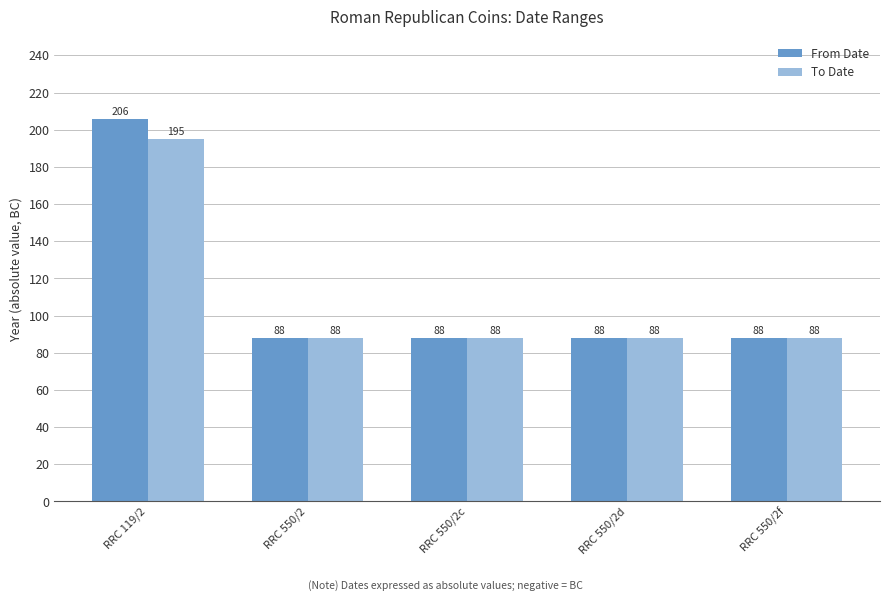

Which series has the widest spread of values?

From Date